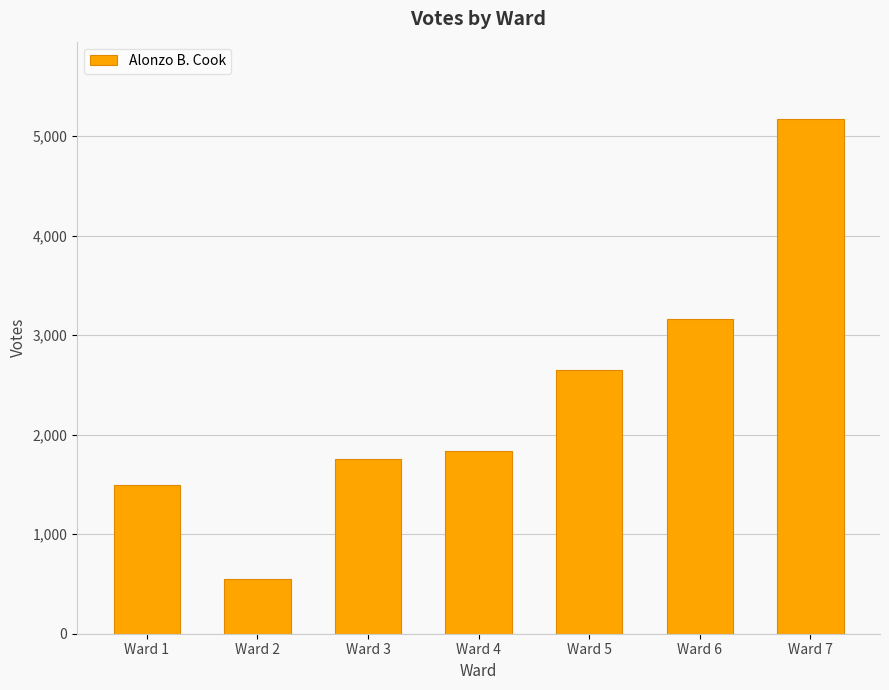

Reading right to left, what are all the values shown in this chart?

5174	3159	2648	1837	1757	551	1498